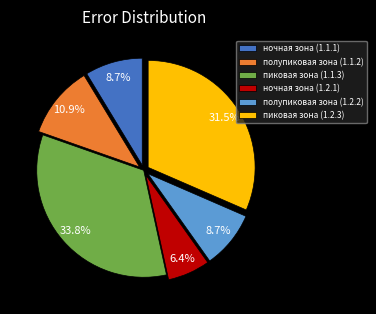

What percentage is NOT represented by полупиковая зона (1.1.2)?

89.1%